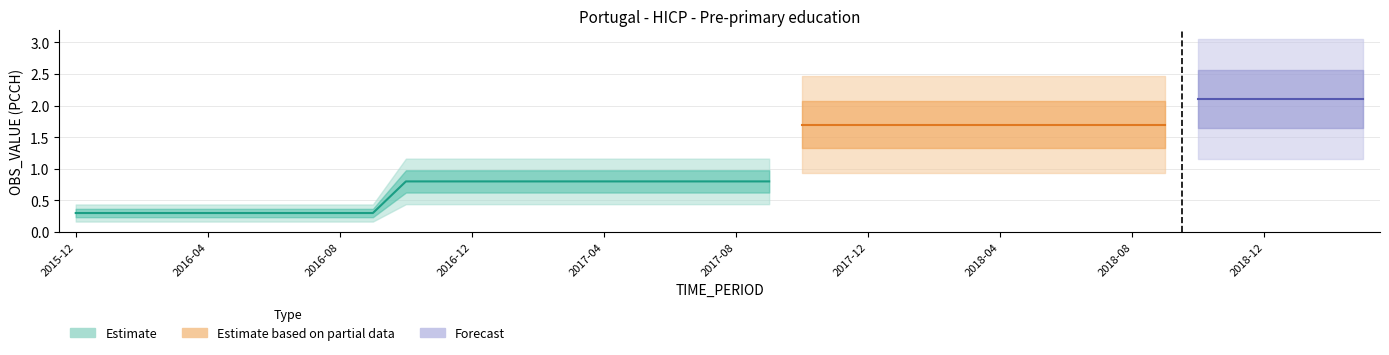

Rank the categories by value from highest to lowest.

2018-10, 2018-11, 2018-12, 2019-01, 2019-02, 2019-03, 2017-10, 2017-11, 2017-12, 2018-01, 2018-02, 2018-03, 2018-04, 2018-05, 2018-06, 2018-07, 2018-08, 2018-09, 2016-10, 2016-11, 2016-12, 2017-01, 2017-02, 2017-03, 2017-04, 2017-05, 2017-06, 2017-07, 2017-08, 2017-09, 2015-12, 2016-01, 2016-02, 2016-03, 2016-04, 2016-05, 2016-06, 2016-07, 2016-08, 2016-09